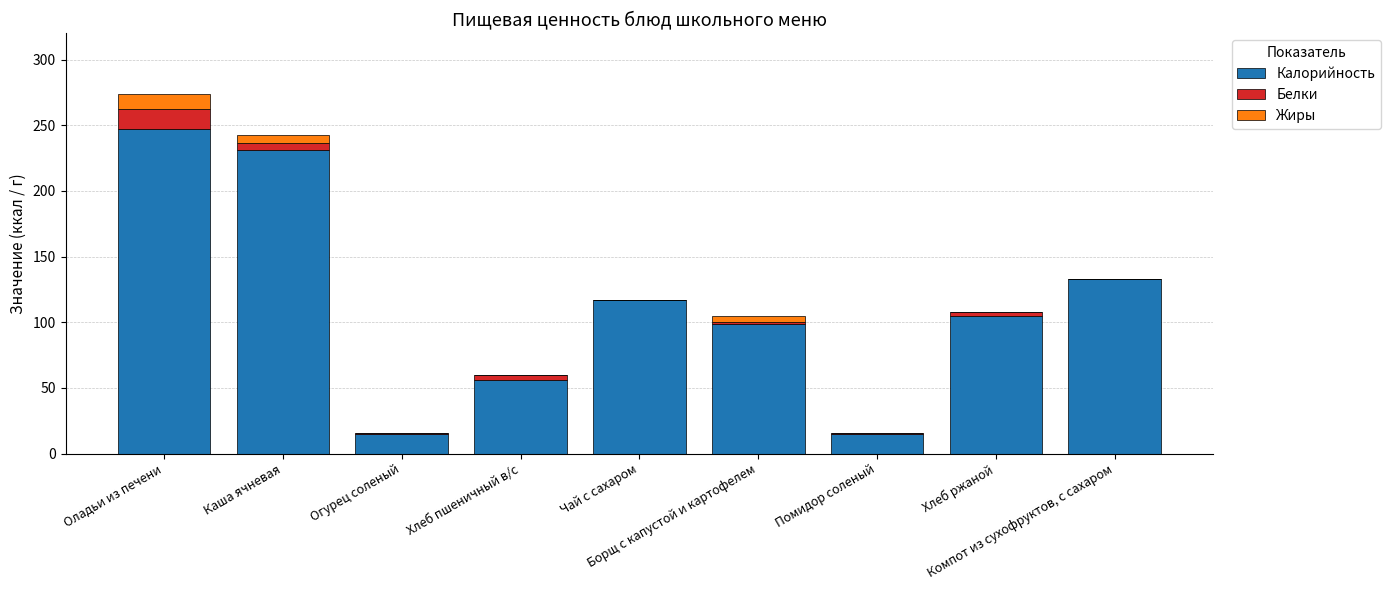

Count the number of categories in the chart.

9